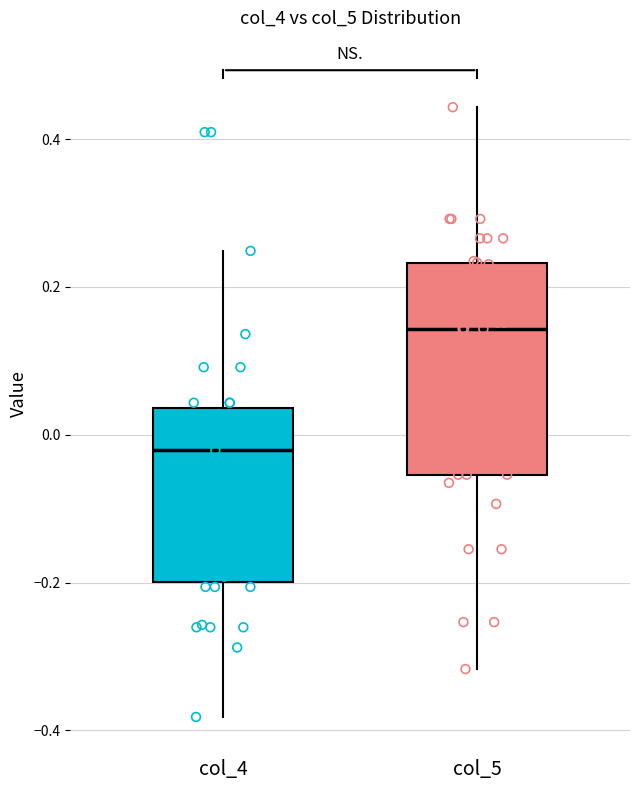

Which box has the lowest median line?

col_4